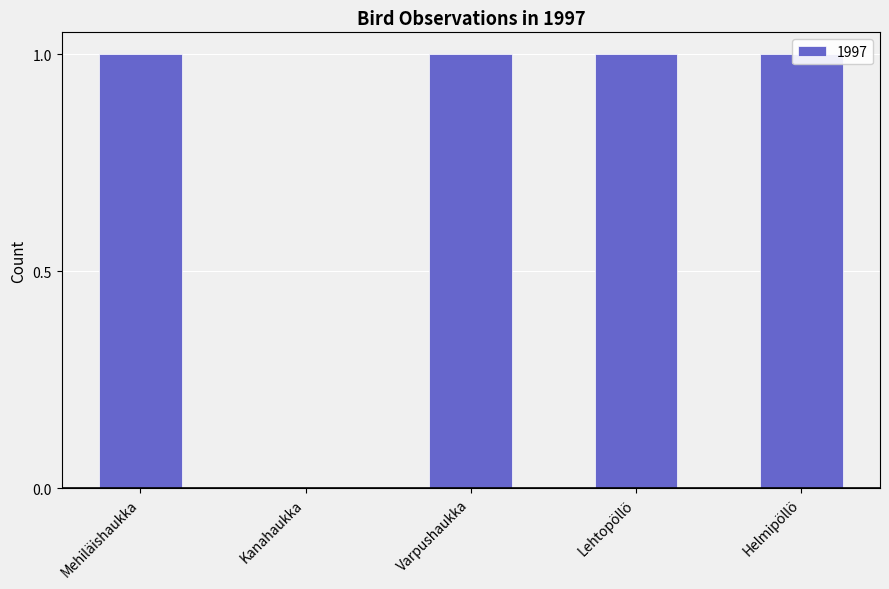

List the labels in order of value, largest first.

Mehiläishaukka, Varpushaukka, Lehtopöllö, Helmipöllö, Kanahaukka